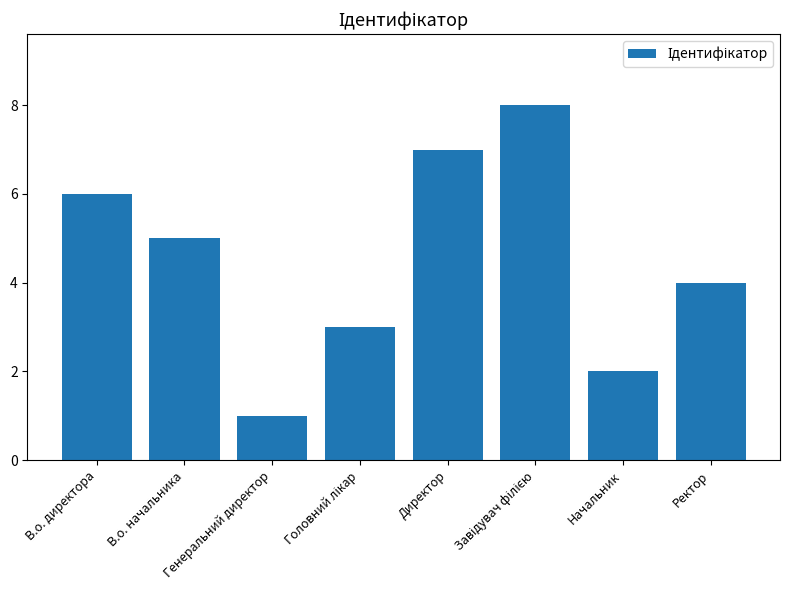

What is the sum of all values?

36